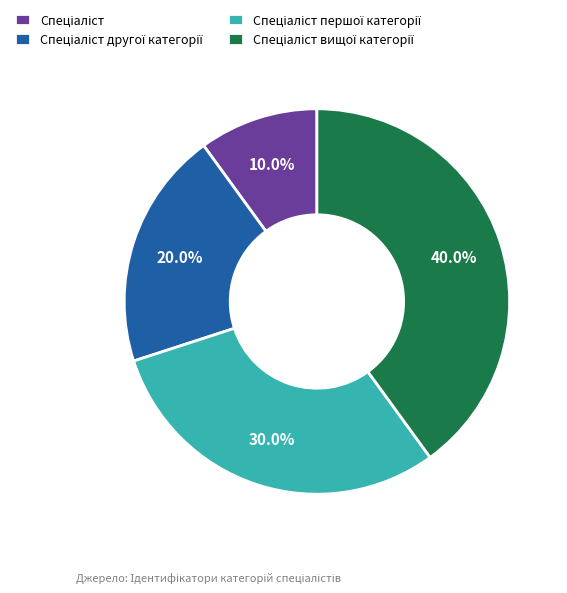

Does any single category account for the majority?

No